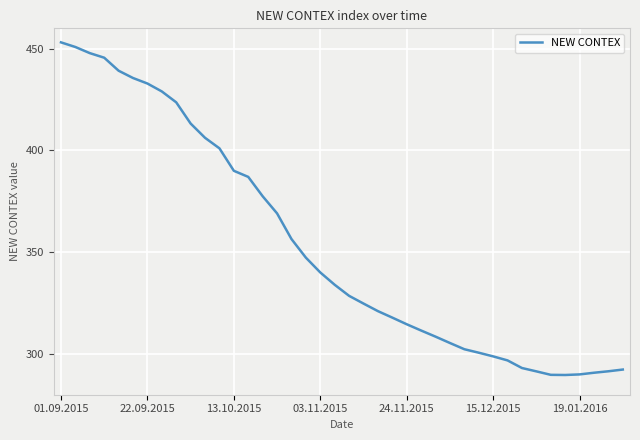

What is the difference between the maximum and minimum values?

163.4